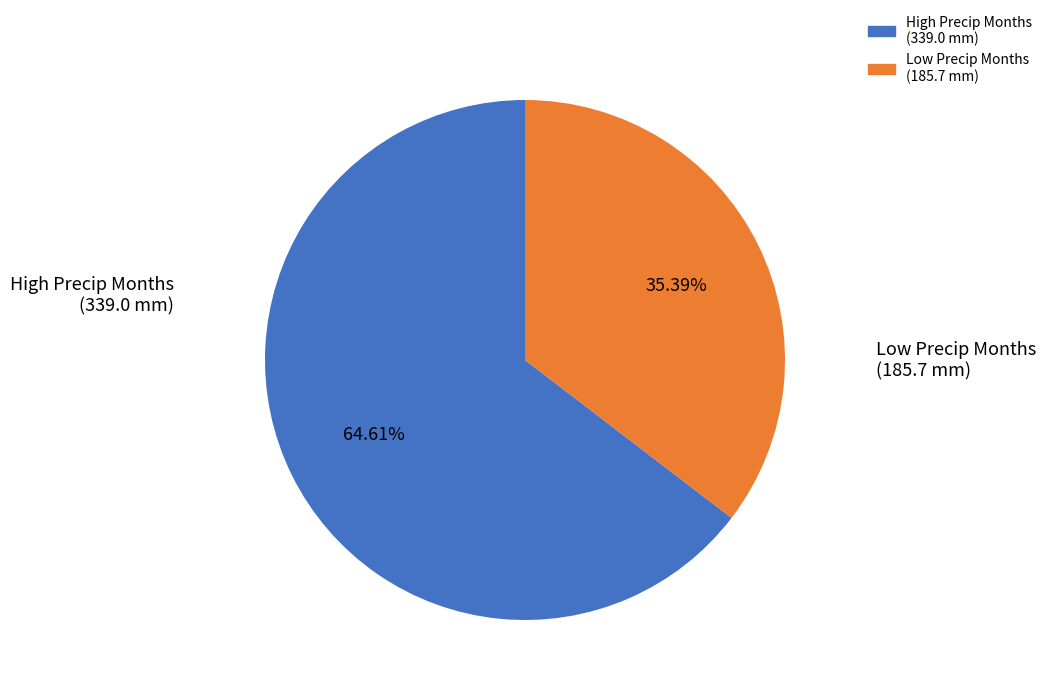

Does any single category account for the majority?

Yes